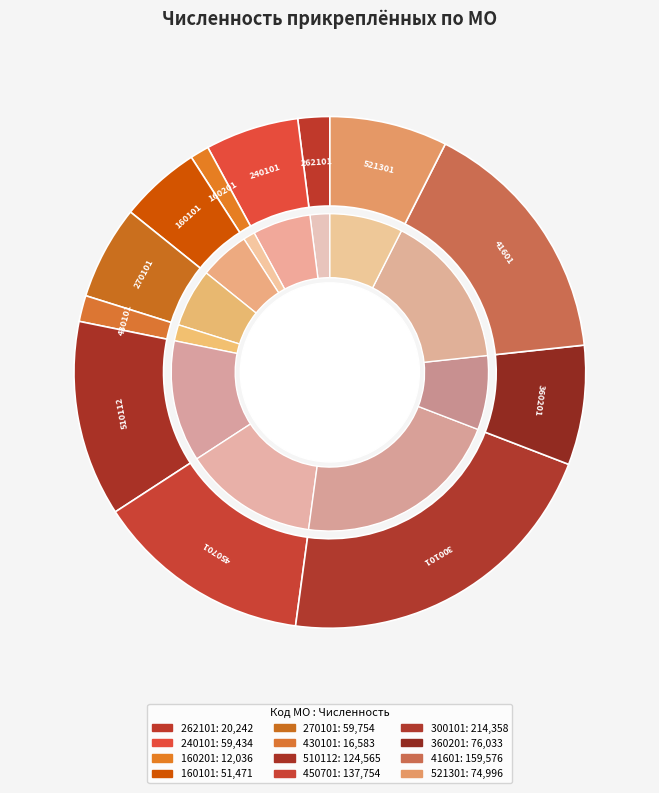

Does 270101 account for over 50% of the chart?

No